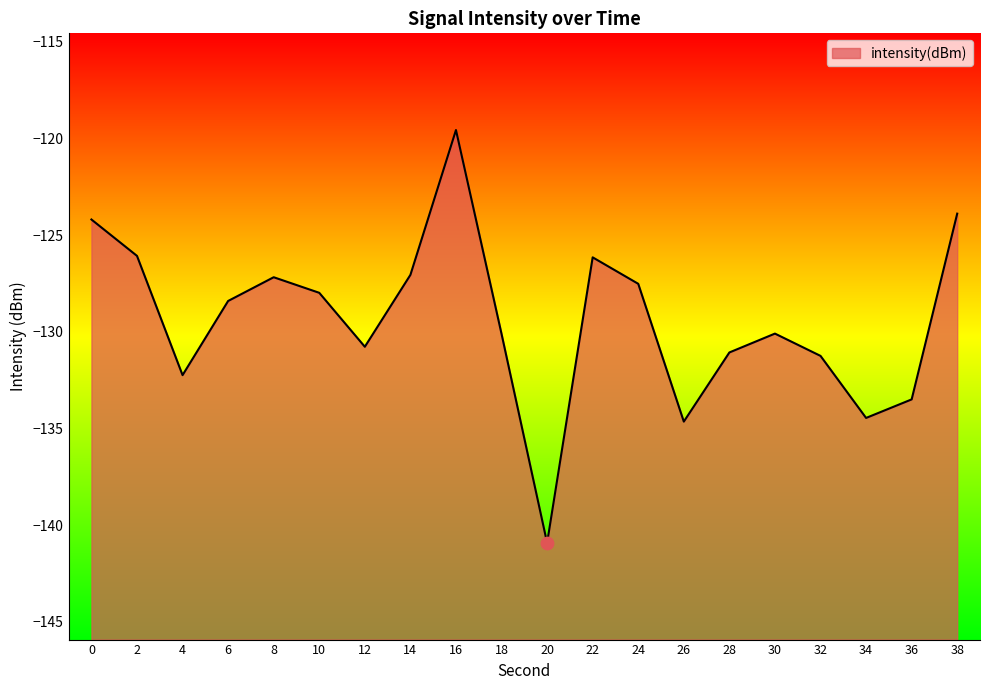

Which has a higher value, 0 or 38?

38